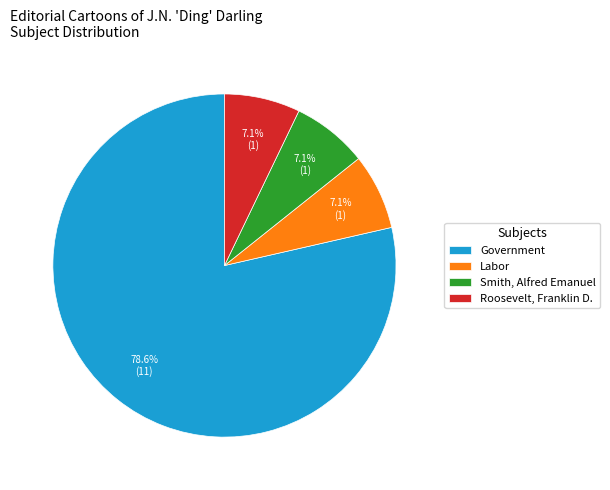

What is the ratio of the value at Smith, Alfred Emanuel to the value at Roosevelt, Franklin D.?

1.0